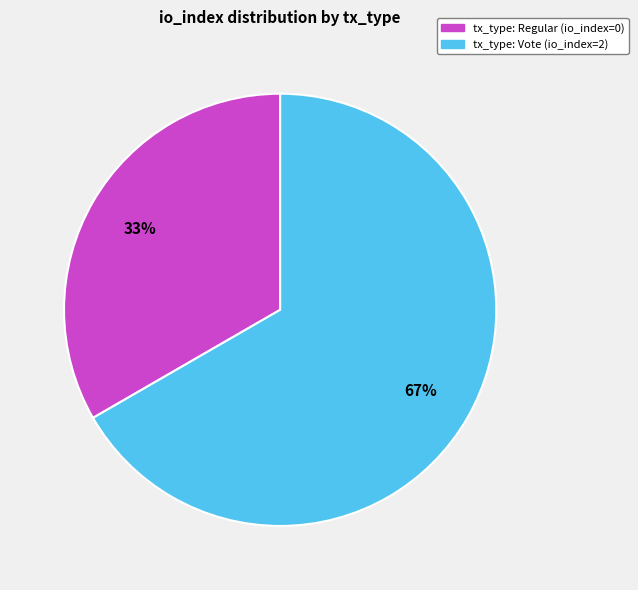

Count the number of slices in the pie.

2